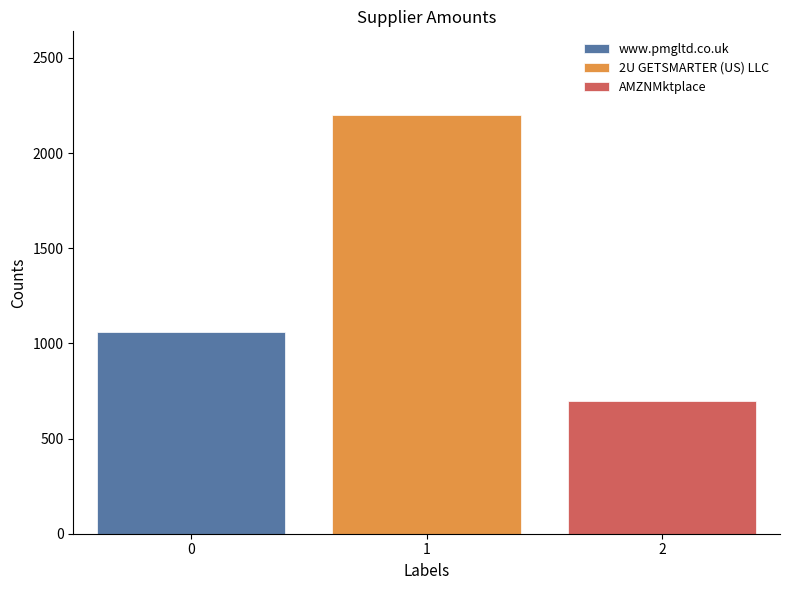

List the series in order of their overall mean, highest first.

2U GETSMARTER (US) LLC, www.pmgltd.co.uk, AMZNMktplace